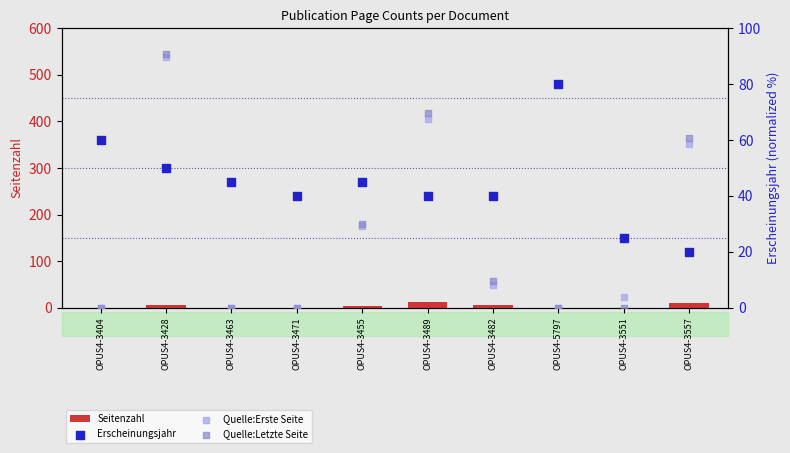

Is the value of Erscheinungsjahr at OPUS4-3482 greater than the value of Quelle:Erste Seite at OPUS4-3482?

Yes